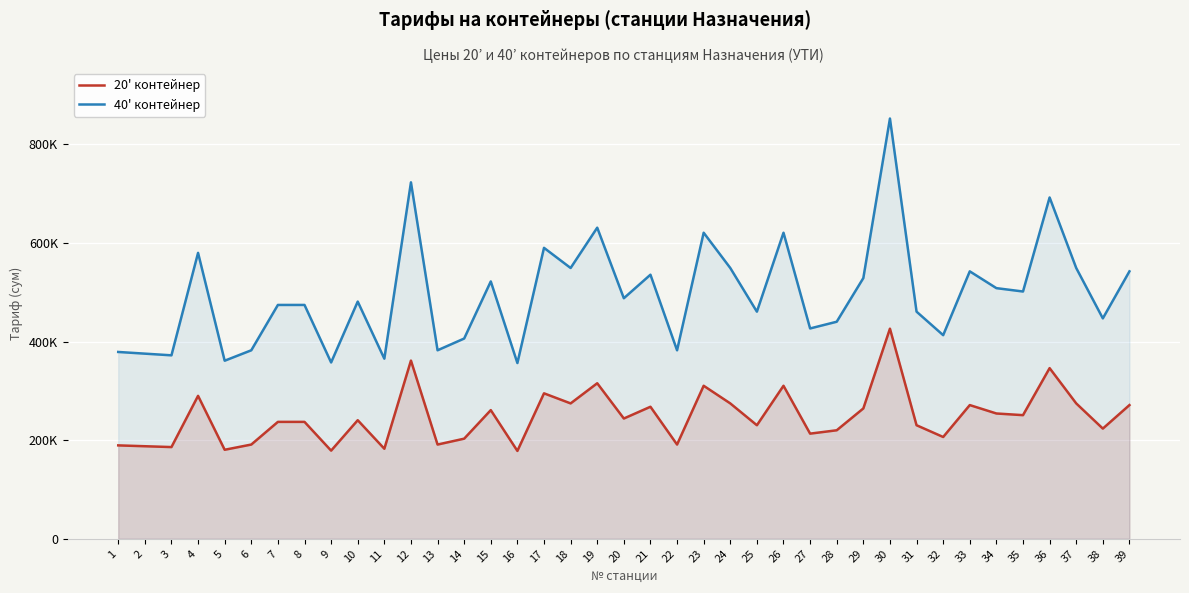

What is the difference between the second highest and minimum values in the 20' контейнер series?

183291